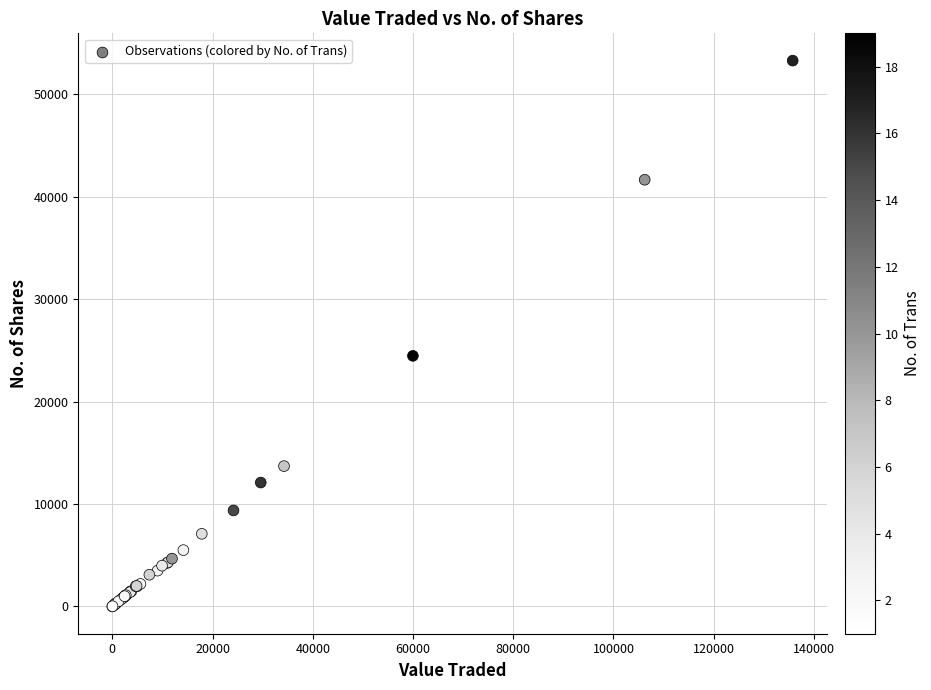

What Y value in the scatter plot is closest to 26654?

24475